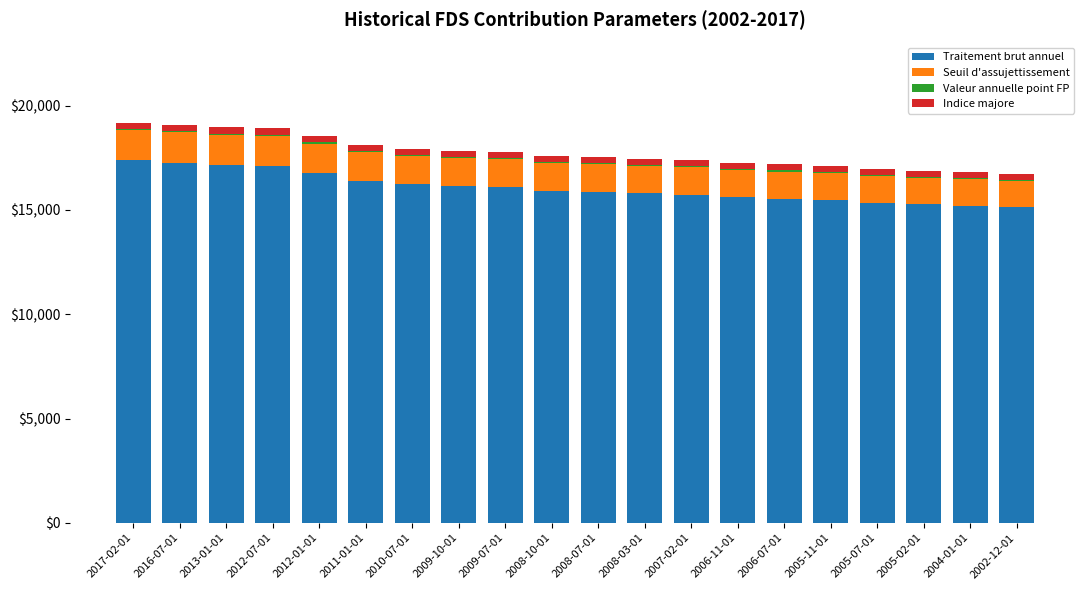

Is it true that Traitement brut annuel equals 15468.8 at 2005-11-01?

True